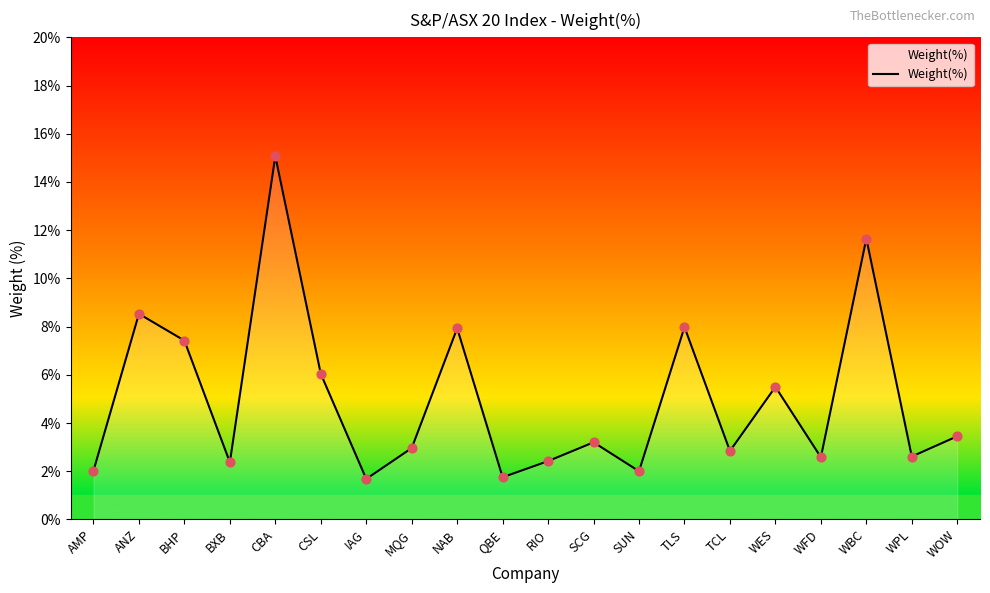

Which has a higher value, WPL or CSL?

CSL